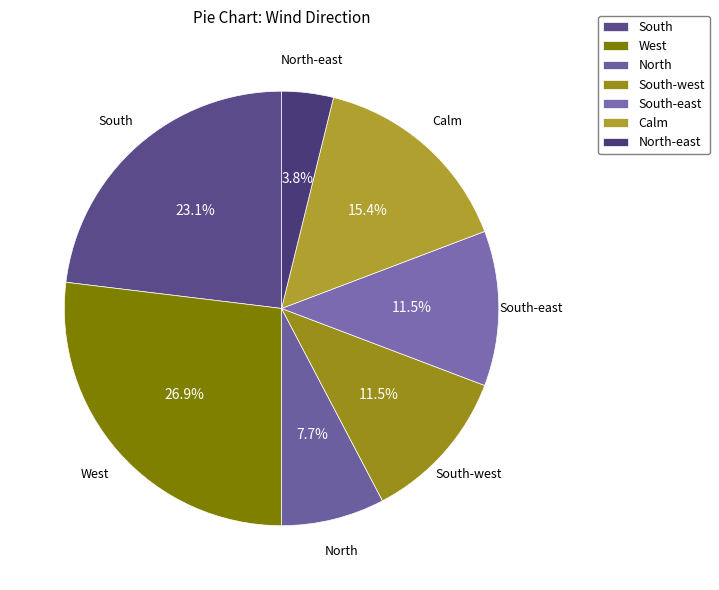

How much of the chart is everything except South-west?

88.5%